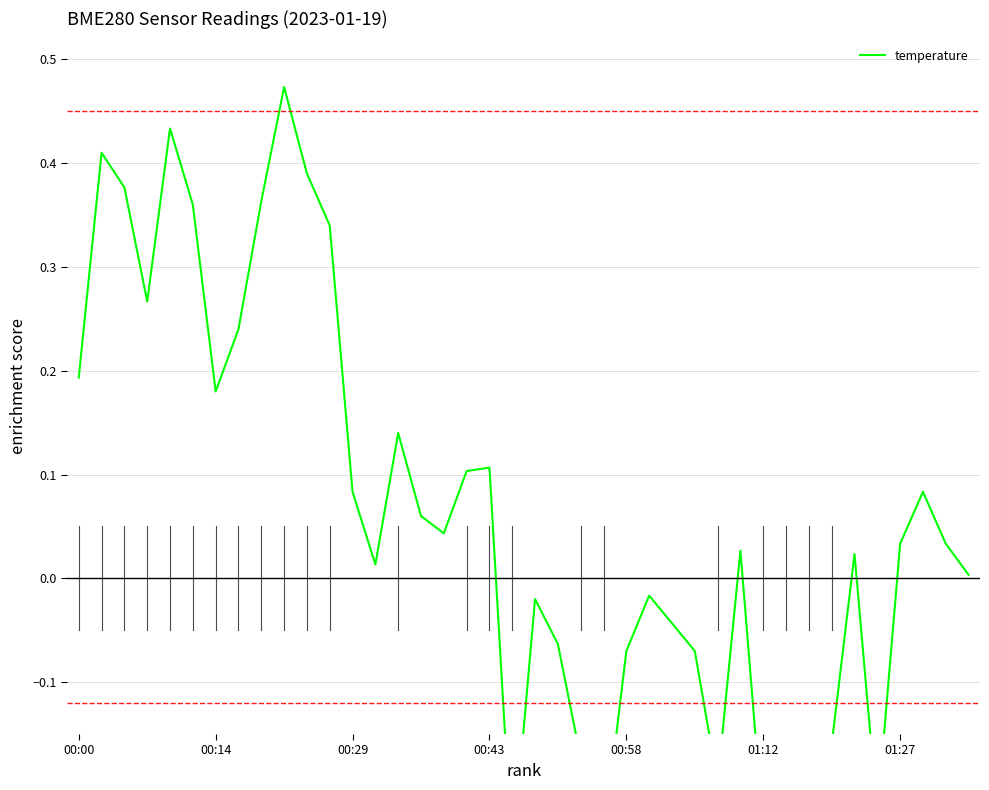

How many points are higher than both their immediate neighbors (excluding endpoints)?

10